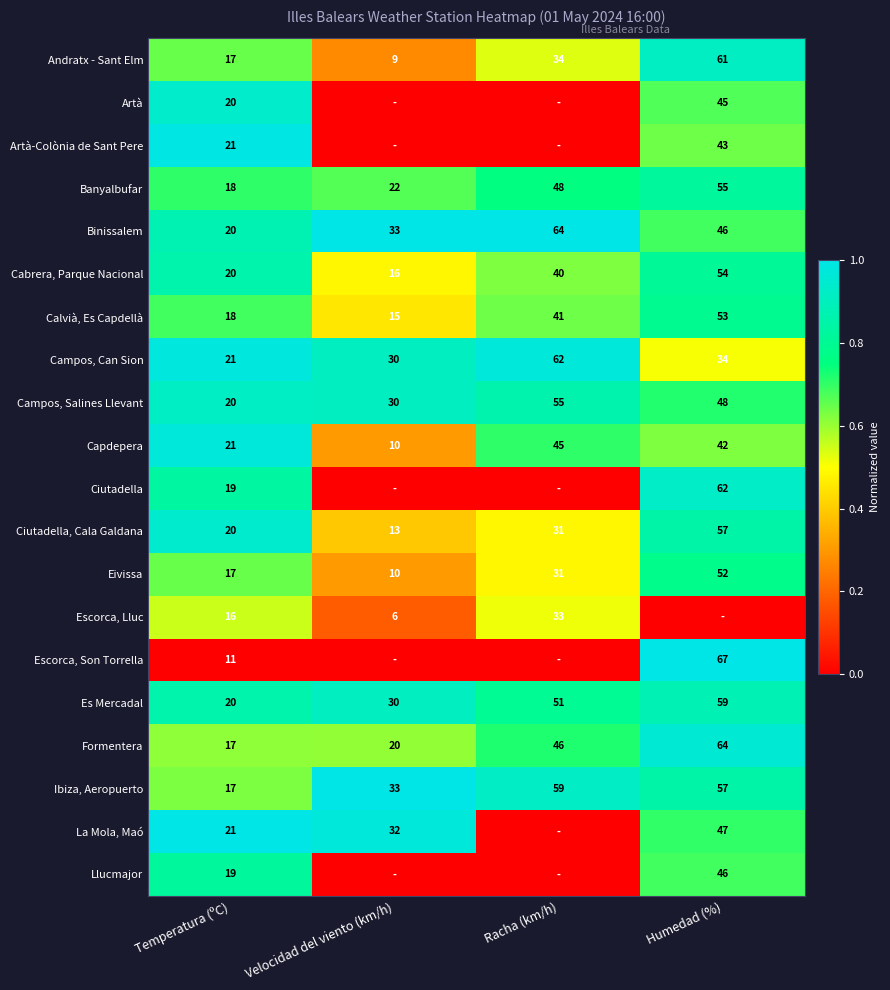

List the labels in order of Es Mercadal value, largest first.

Humedad (%), Racha (km/h), Velocidad del viento (km/h), Temperatura (ºC)